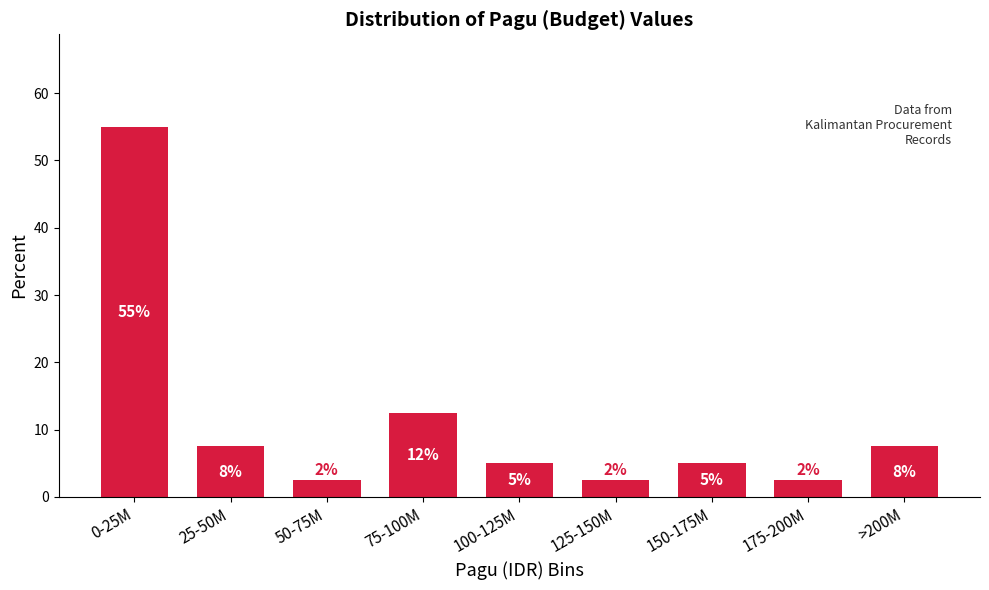

Does the chart contain any negative values?

No